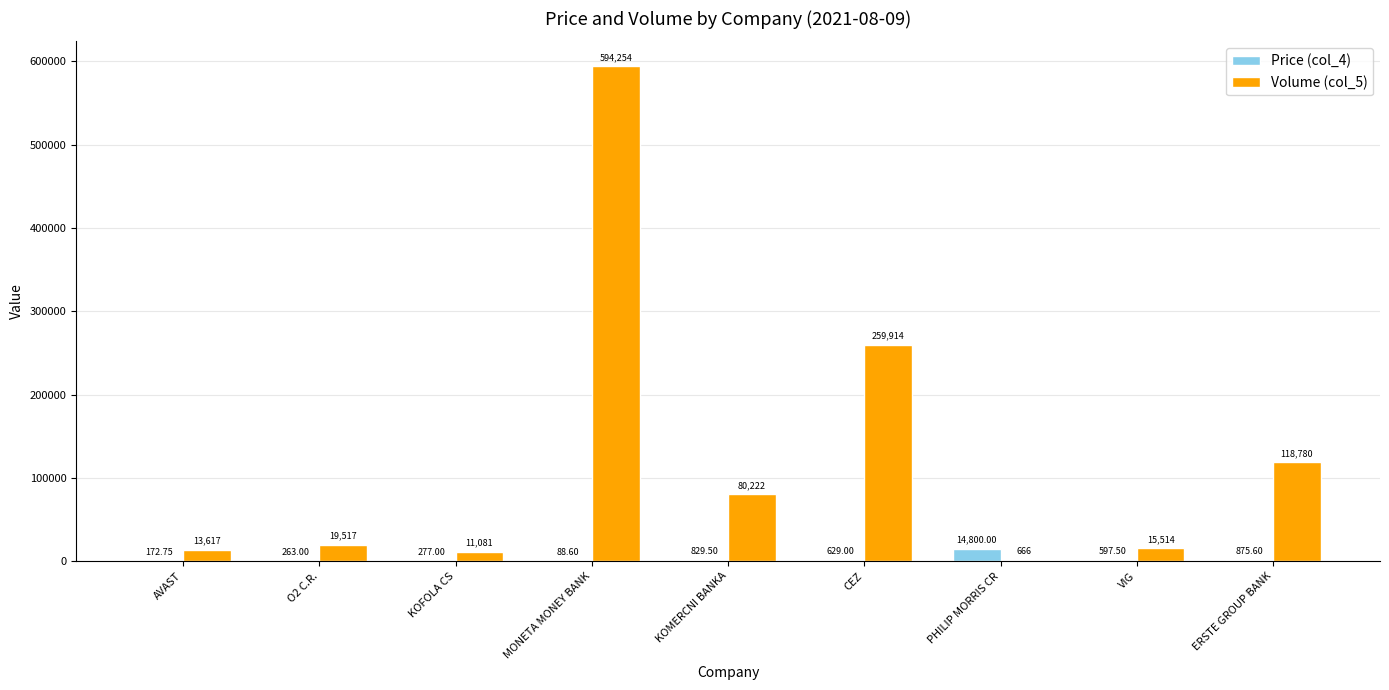

Is it true that Volume (col_5) equals 11081.0 at KOFOLA CS?

True